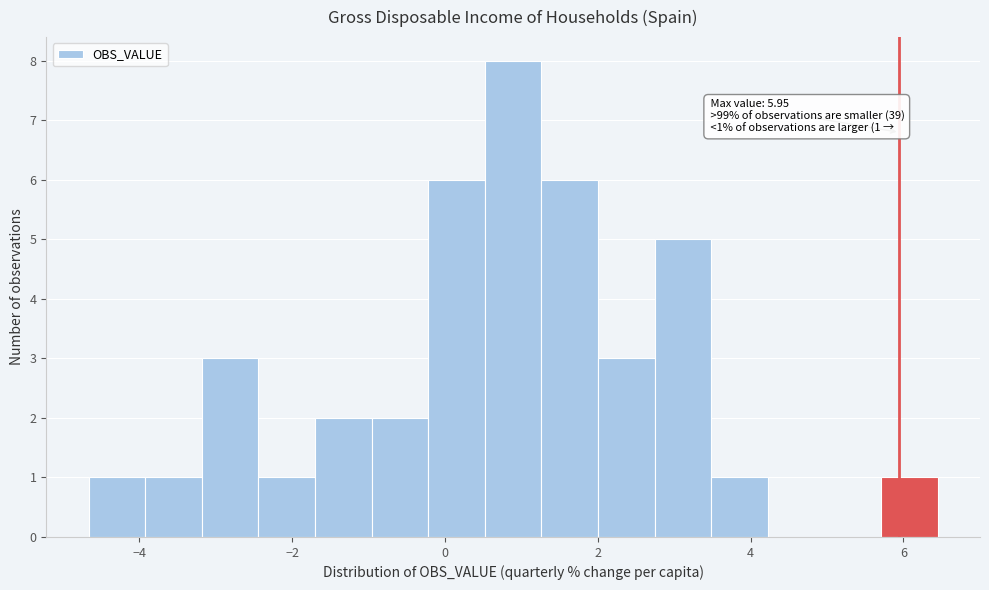

Around what value on the x-axis is the tallest bar? Give the approximate position of its centre, as read against the axis.

0.8